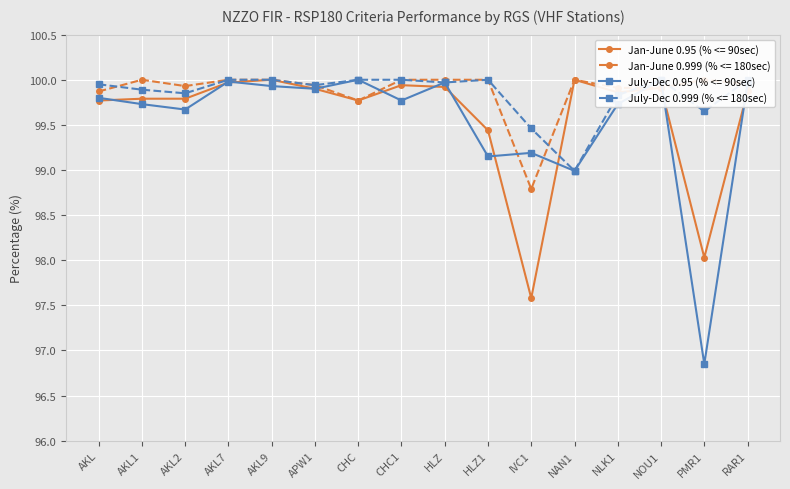

Reading left to right, extract all data points from this chart.

Jan-June 0.95 (% <= 90sec): AKL=99.8	AKL1=99.8	AKL2=99.8	AKL7=100.0	AKL9=100.0	APW1=99.9	CHC=99.8	CHC1=99.9	HLZ=99.9	HLZ1=99.4	IVC1=97.6	NAN1=100.0	NLK1=99.9	NOU1=99.9	PMR1=98.0	RAR1=99.9
Jan-June 0.999 (% <= 180sec): AKL=99.9	AKL1=100.0	AKL2=99.9	AKL7=100.0	AKL9=100.0	APW1=99.9	CHC=99.8	CHC1=100.0	HLZ=100.0	HLZ1=100.0	IVC1=98.8	NAN1=100.0	NLK1=99.9	NOU1=99.9	PMR1=100.0	RAR1=100.0
July-Dec 0.95 (% <= 90sec): AKL=99.8	AKL1=99.7	AKL2=99.7	AKL7=100.0	AKL9=99.9	APW1=99.9	CHC=100.0	CHC1=99.8	HLZ=100.0	HLZ1=99.2	IVC1=99.2	NAN1=99.0	NLK1=99.7	NOU1=100.0	PMR1=96.8	RAR1=100.0
July-Dec 0.999 (% <= 180sec): AKL=100.0	AKL1=99.9	AKL2=99.8	AKL7=100.0	AKL9=100.0	APW1=99.9	CHC=100.0	CHC1=100.0	HLZ=100.0	HLZ1=100.0	IVC1=99.5	NAN1=99.0	NLK1=99.8	NOU1=100.0	PMR1=99.7	RAR1=100.0